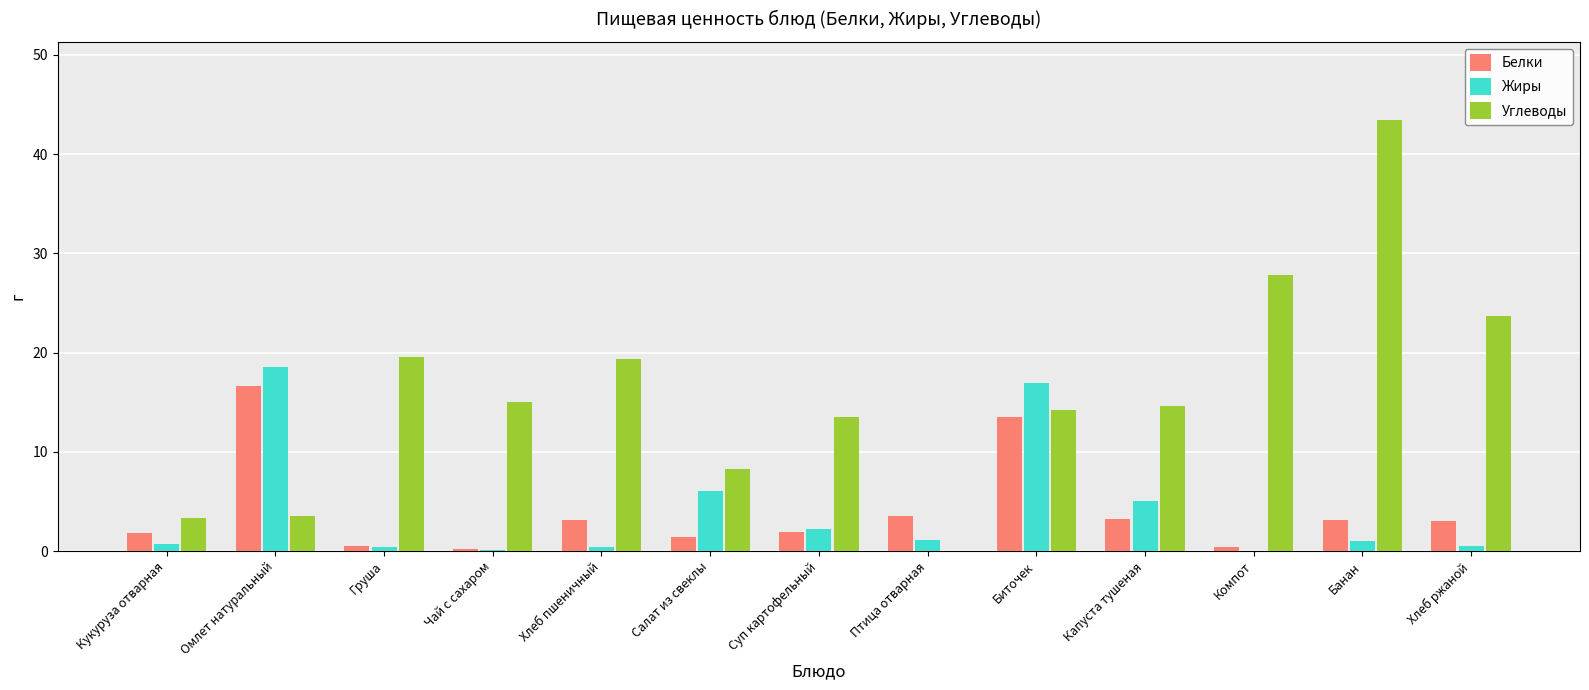

True or false: Белки has a value of 5.1 at Капуста тушеная.

False